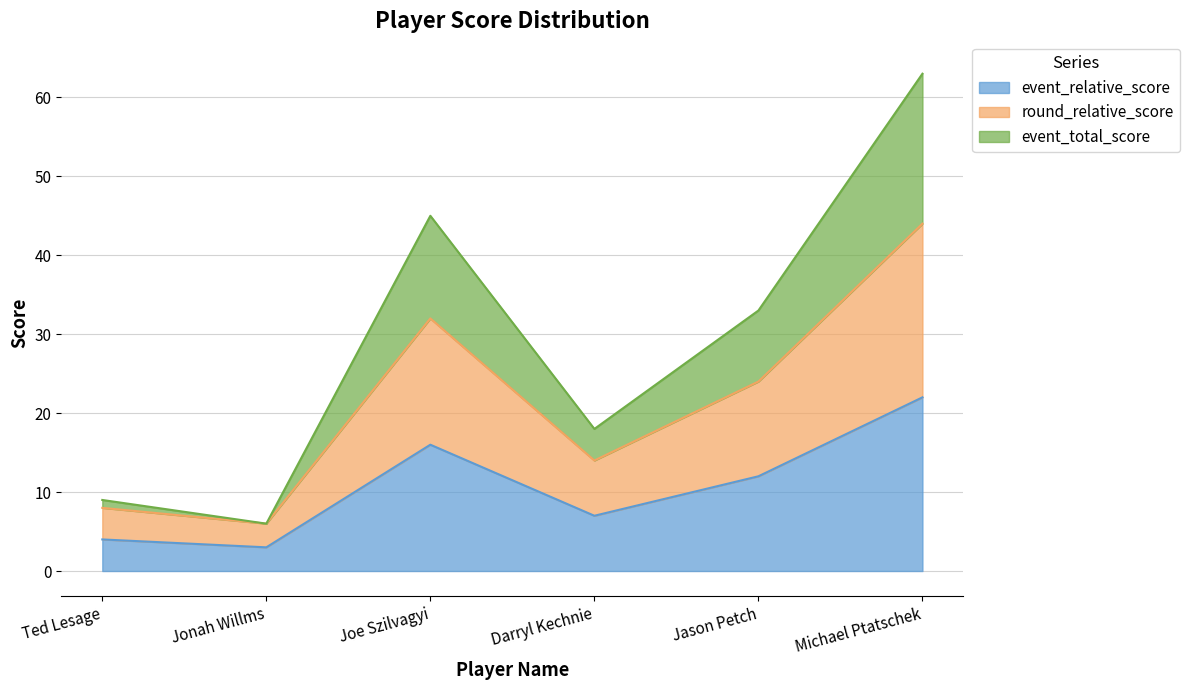

How many lines are shown in the chart?

3